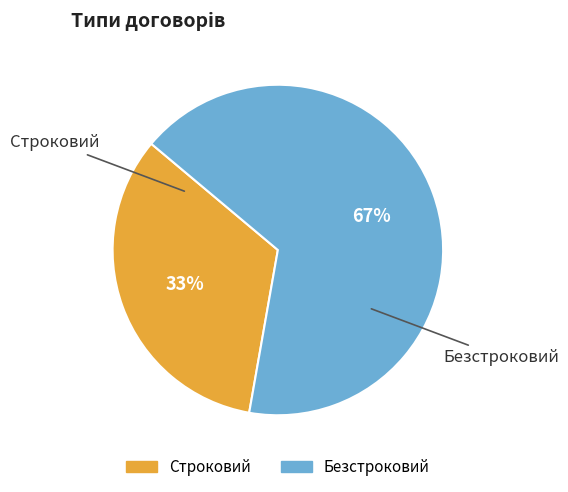

Which slice represents more than half of the pie?

Безстроковий